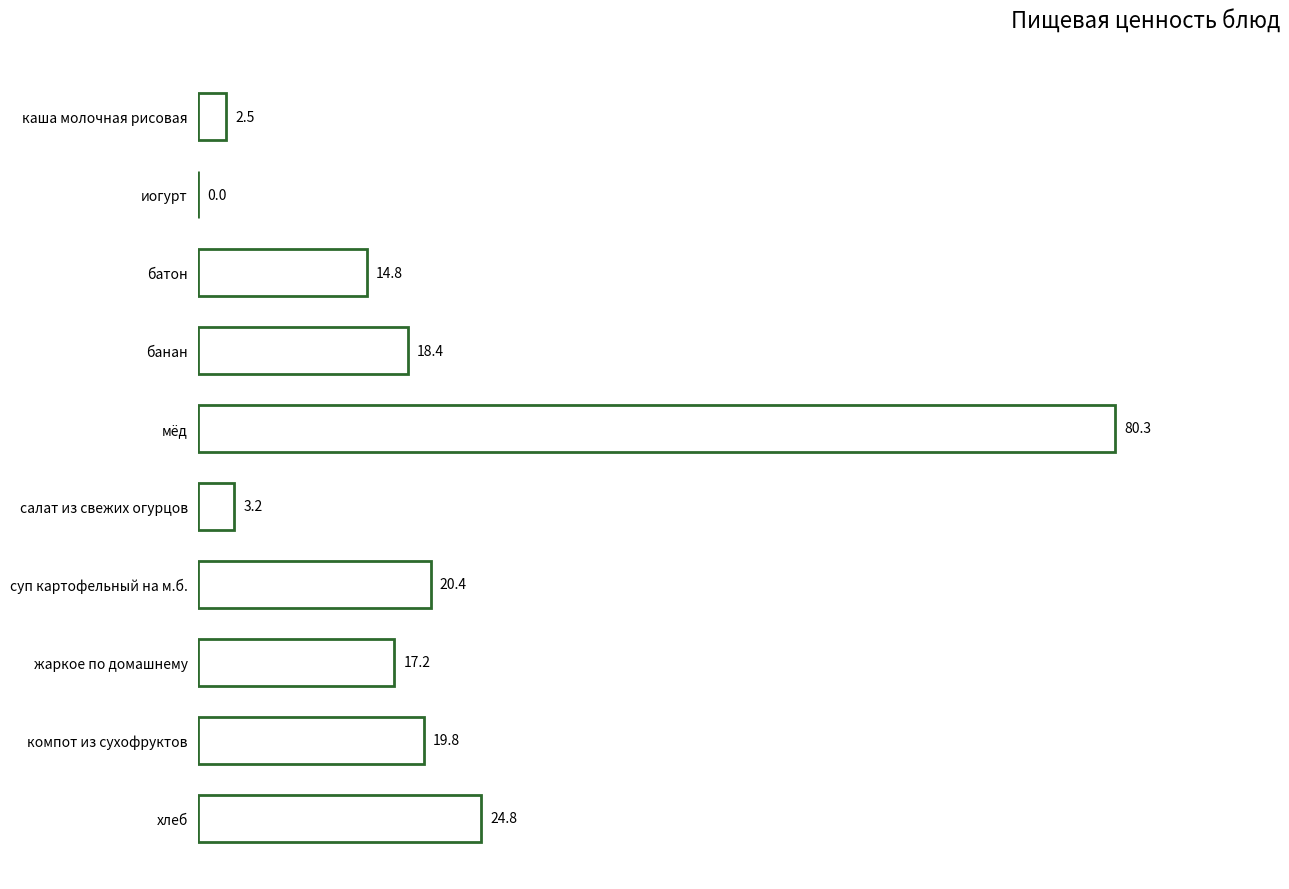

What is the change in value from салат из свежих огурцов to компот из сухофруктов?

+16.6